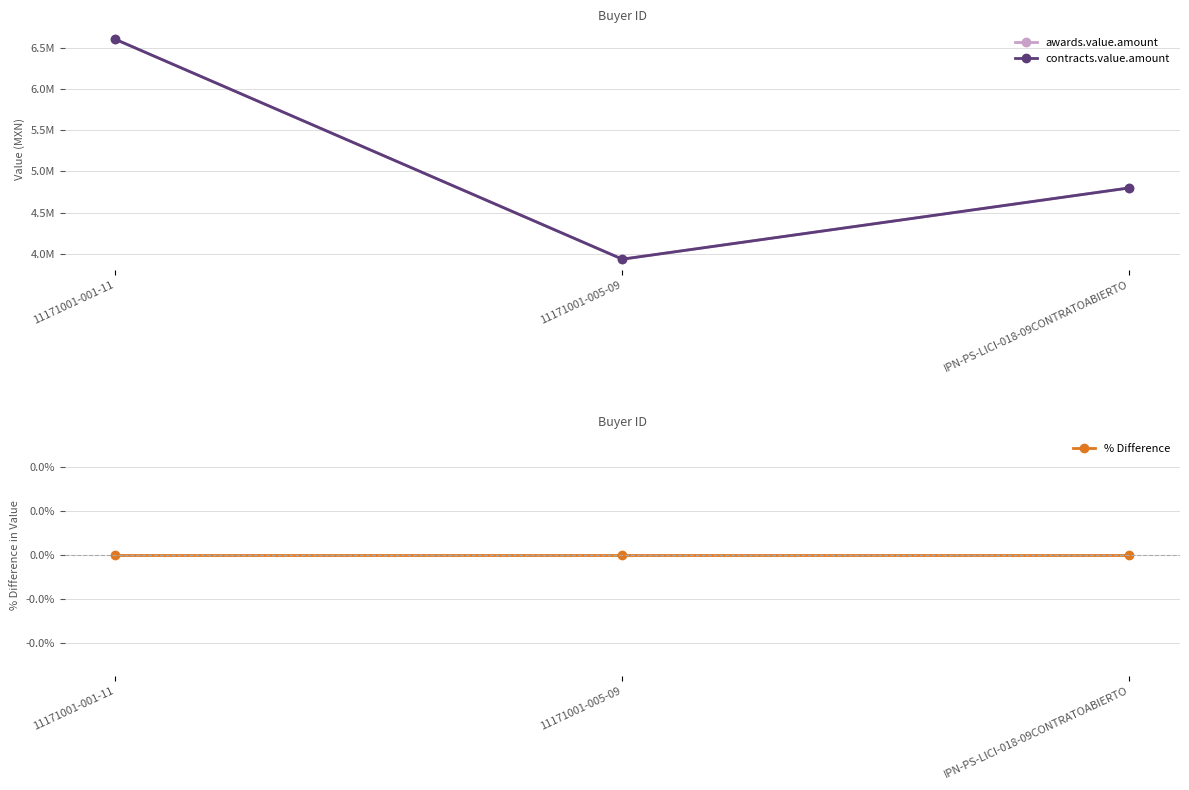

What position from the right is 11171001-001-11?

3